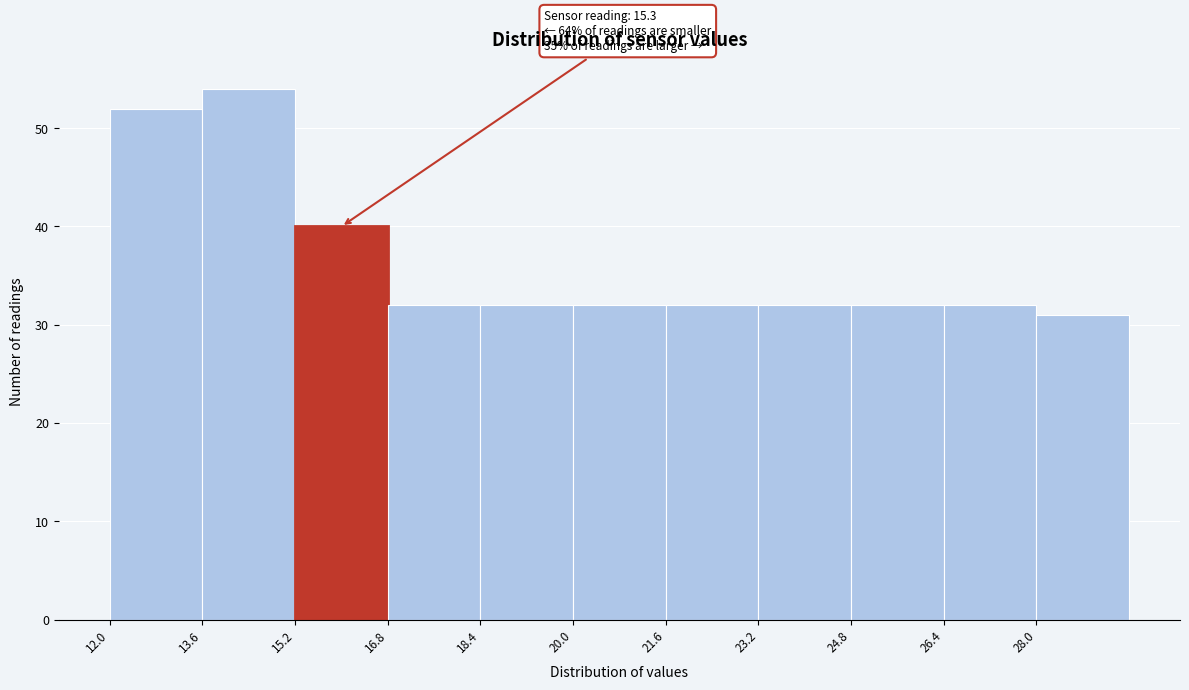

Over which range of the x-axis is the bar tallest?

13.6 to 15.2